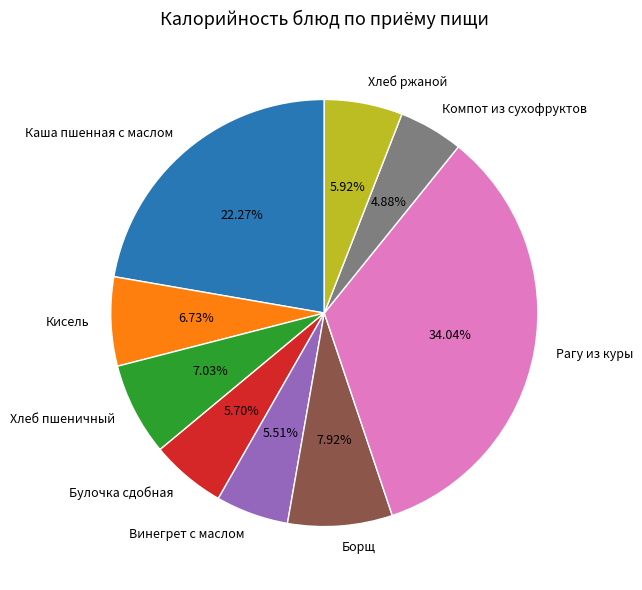

How much of the chart is everything except Компот из сухофруктов?

95.1%